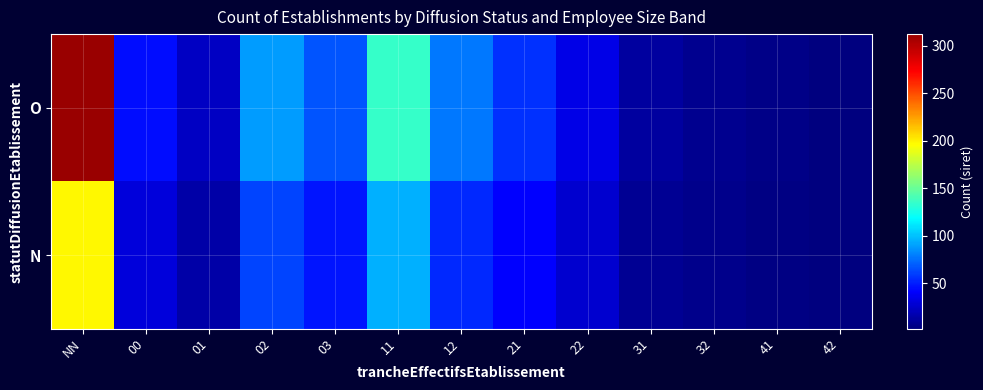

Rank the series by their maximum value, from highest to lowest.

O, N